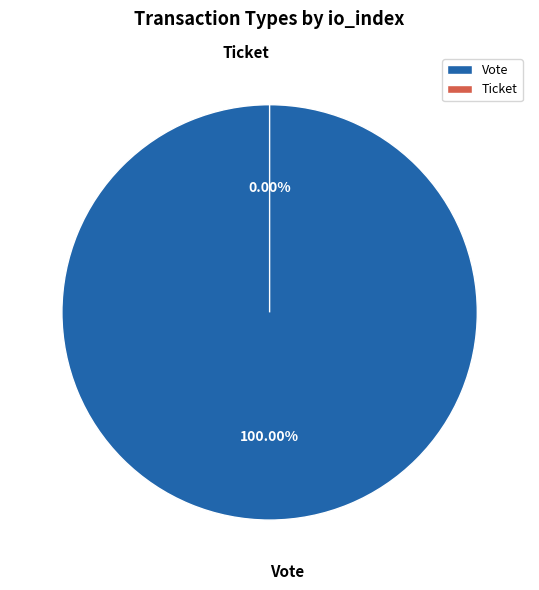

To the nearest percent, what is the average slice percentage?

50%